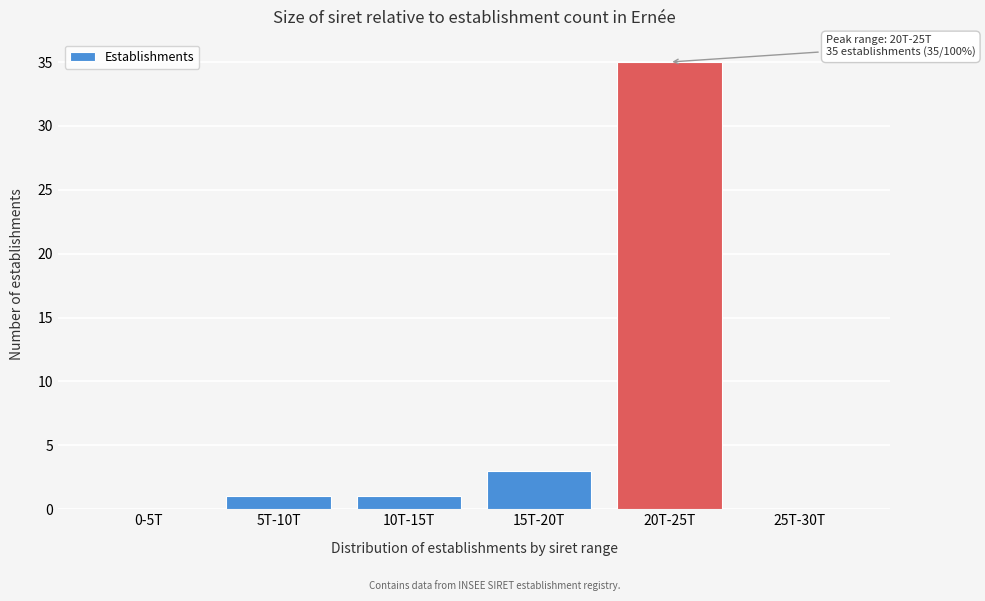

Reading left to right, transcribe all the data shown in this chart.

0-5T=0	5T-10T=1	10T-15T=1	15T-20T=3	20T-25T=35	25T-30T=0